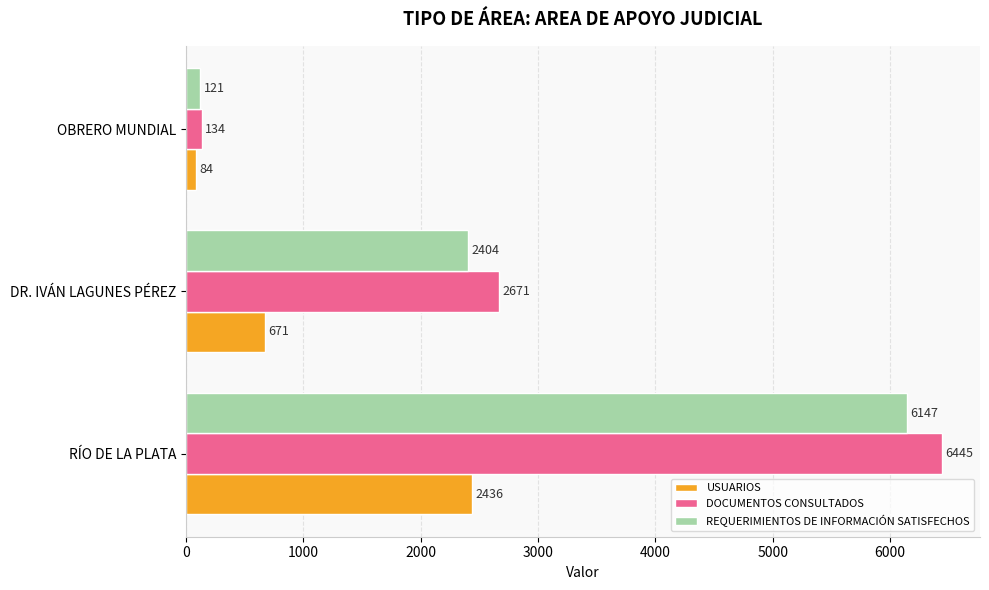

Which series has the widest spread of values?

DOCUMENTOS CONSULTADOS